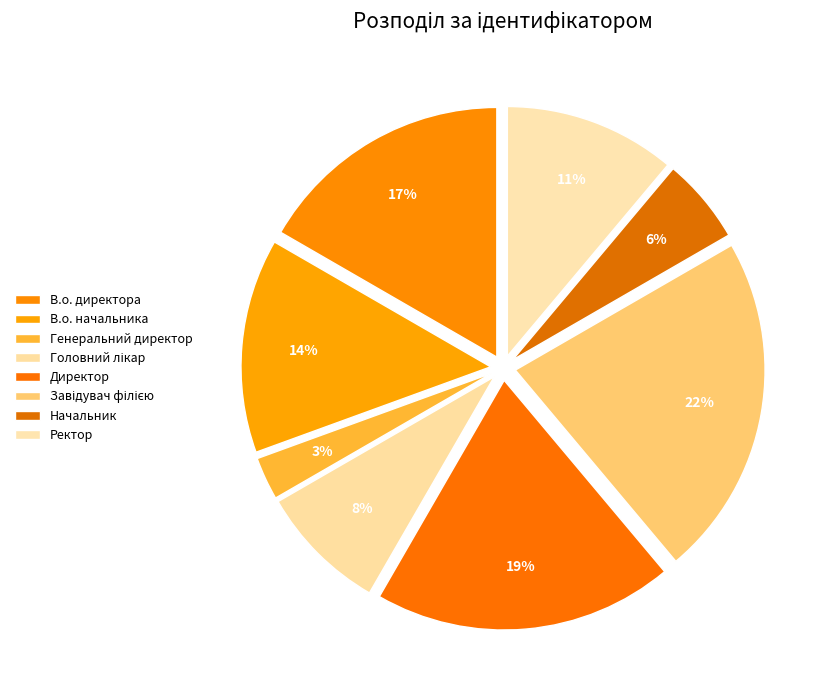

To the nearest percent, what is the combined percentage of Начальник and Завідувач філією?

28%